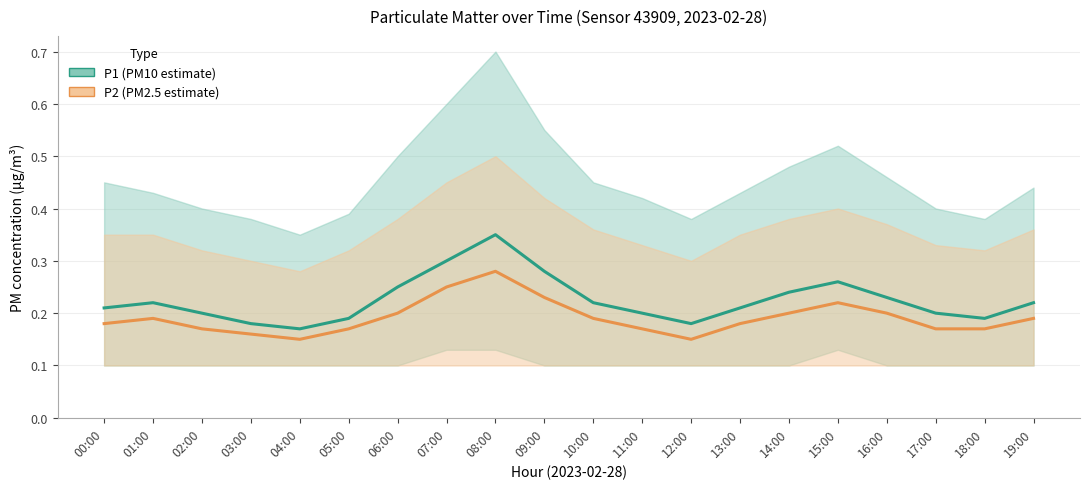

What are all the series names shown in the legend?

P1, P2